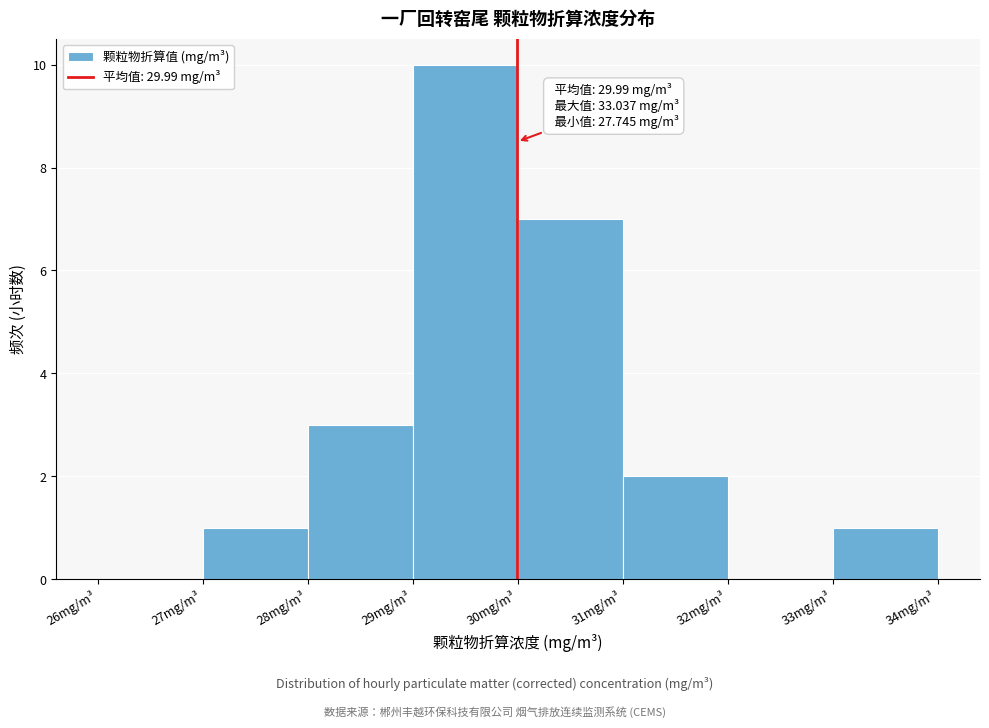

Which range on the x-axis has the tallest bar?

29 to 30